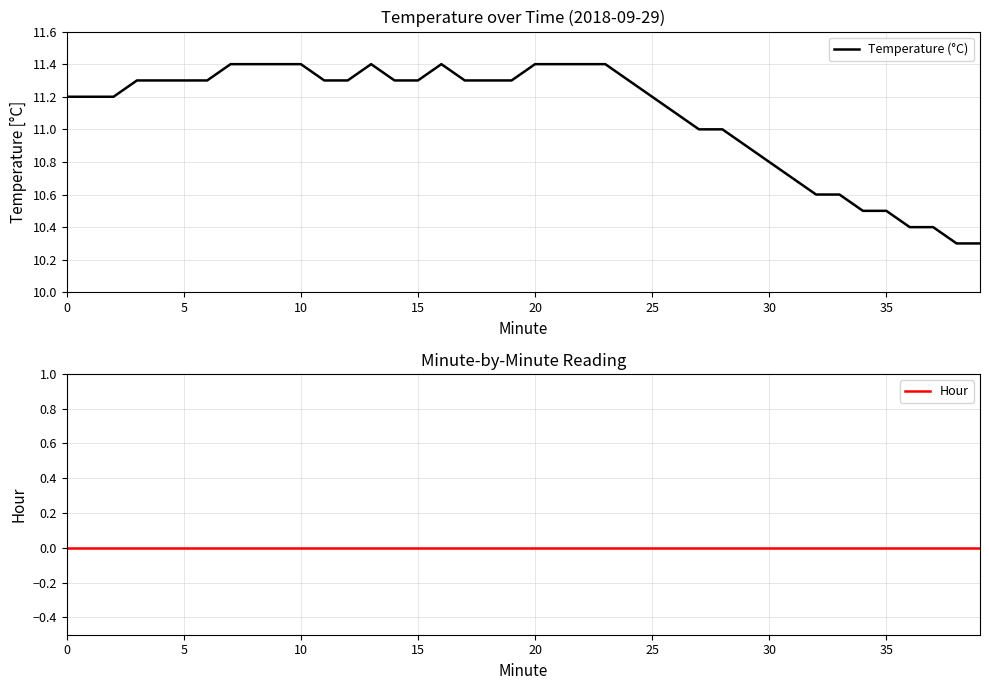

True or false: Temperature (°C) and Hour cross at least once.

False